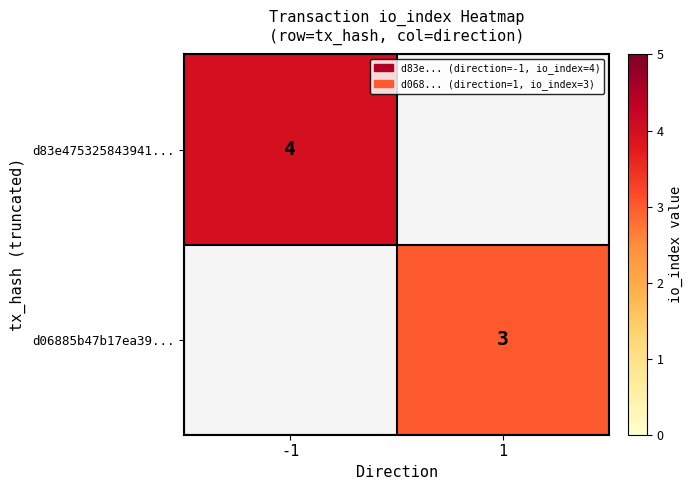

What is the minimum value shown in the chart?

3.0